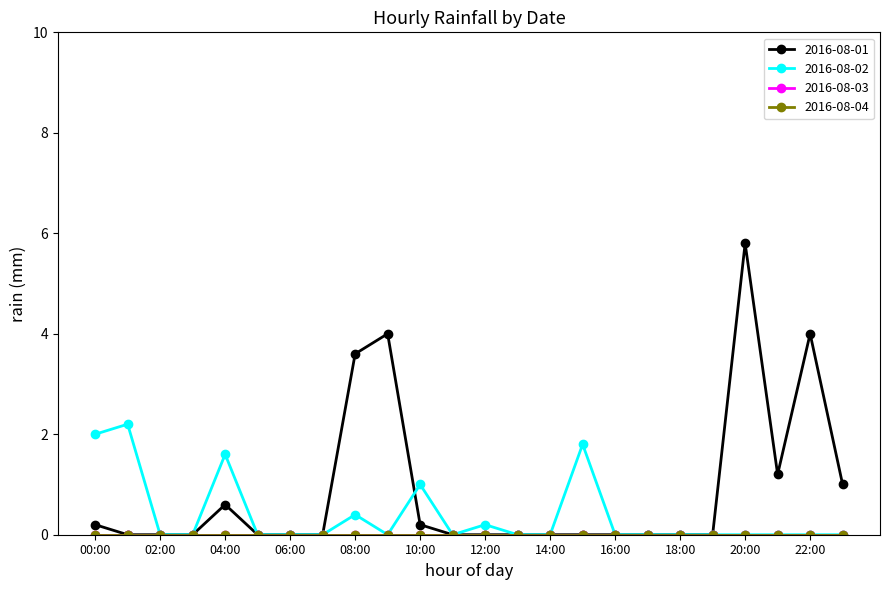

At which label is 2016-08-02 closest to 1?

10:00